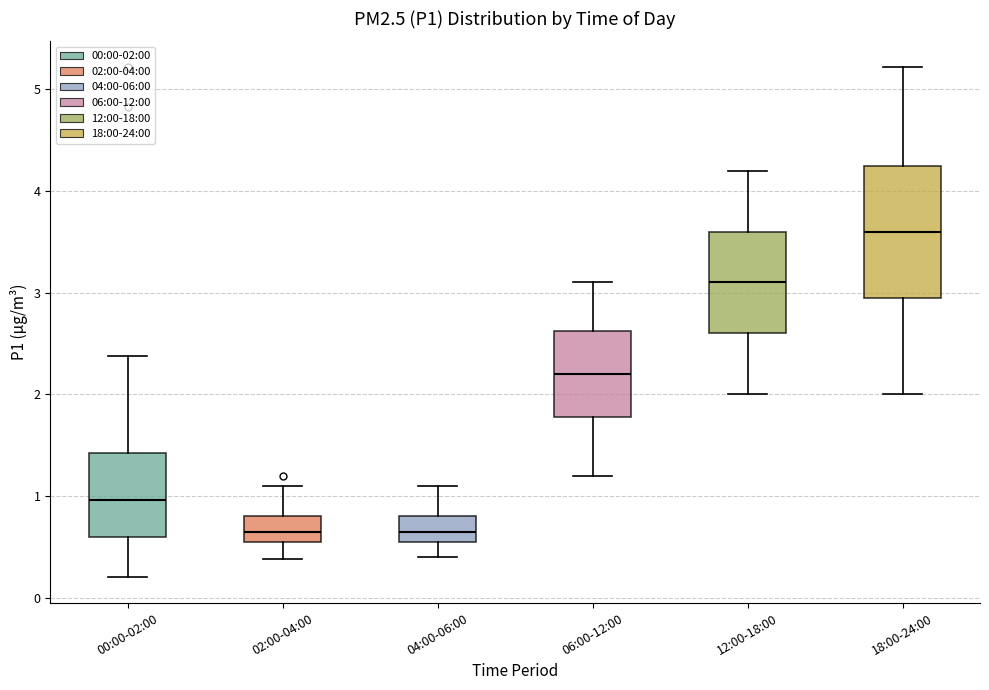

Reading left to right, read every box against the y-axis: the position of its median line, the range the box covers, and the ends of its whiskers. The values are not printed on the chart, so give them approximately, as read against the axis.

00:00-02:00: median 1.0, box 0.6 to 1.4, whiskers 0.2 to 2.4
02:00-04:00: median 0.7, box 0.6 to 0.8, whiskers 0.4 to 1.1
04:00-06:00: median 0.7, box 0.6 to 0.8, whiskers 0.4 to 1.1
06:00-12:00: median 2.2, box 1.8 to 2.6, whiskers 1.2 to 3.1
12:00-18:00: median 3.1, box 2.6 to 3.6, whiskers 2.0 to 4.2
18:00-24:00: median 3.6, box 3.0 to 4.3, whiskers 2.0 to 5.2